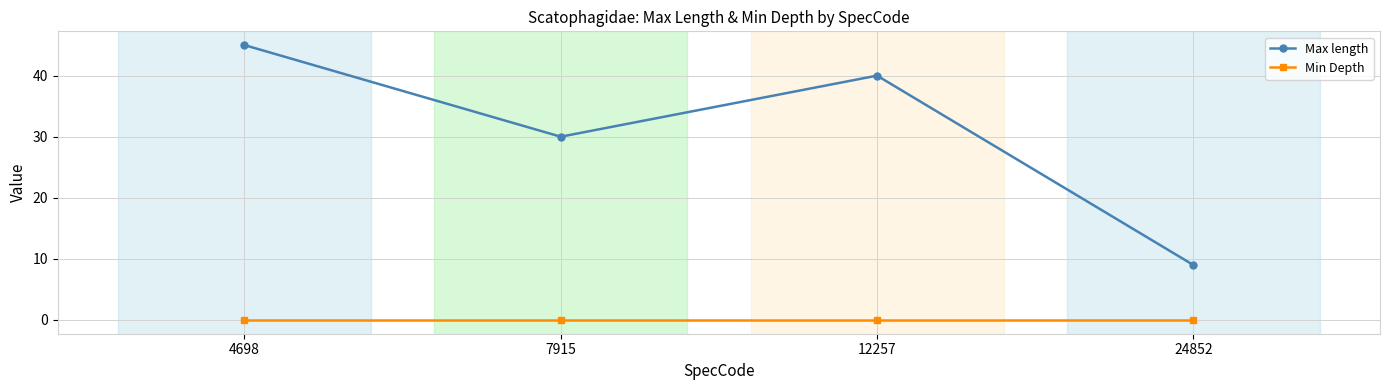

What is the total value across all series at 12257?

40